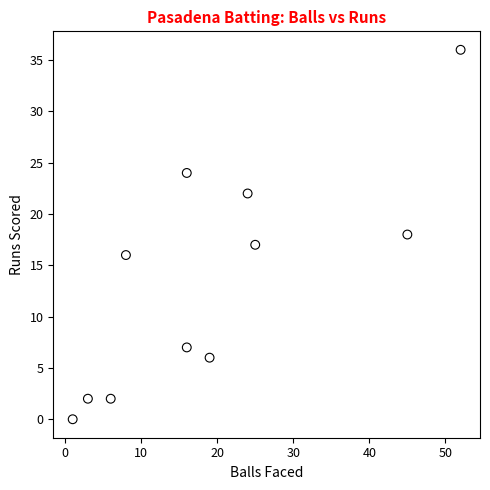

What is the range of X values (max minus min)?

51